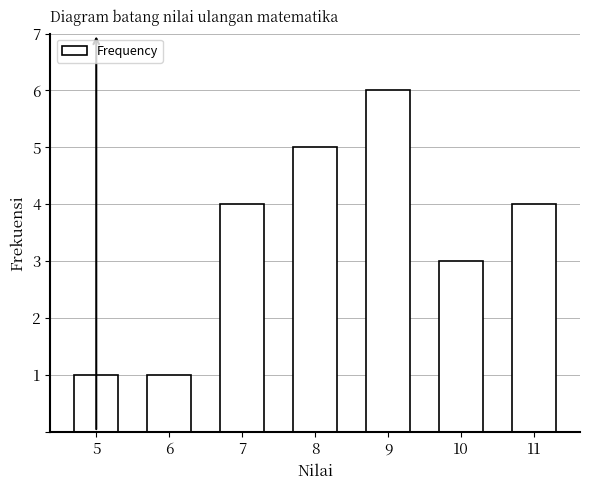

Reading right to left, extract all data points from this chart.

4	3	6	5	4	1	1